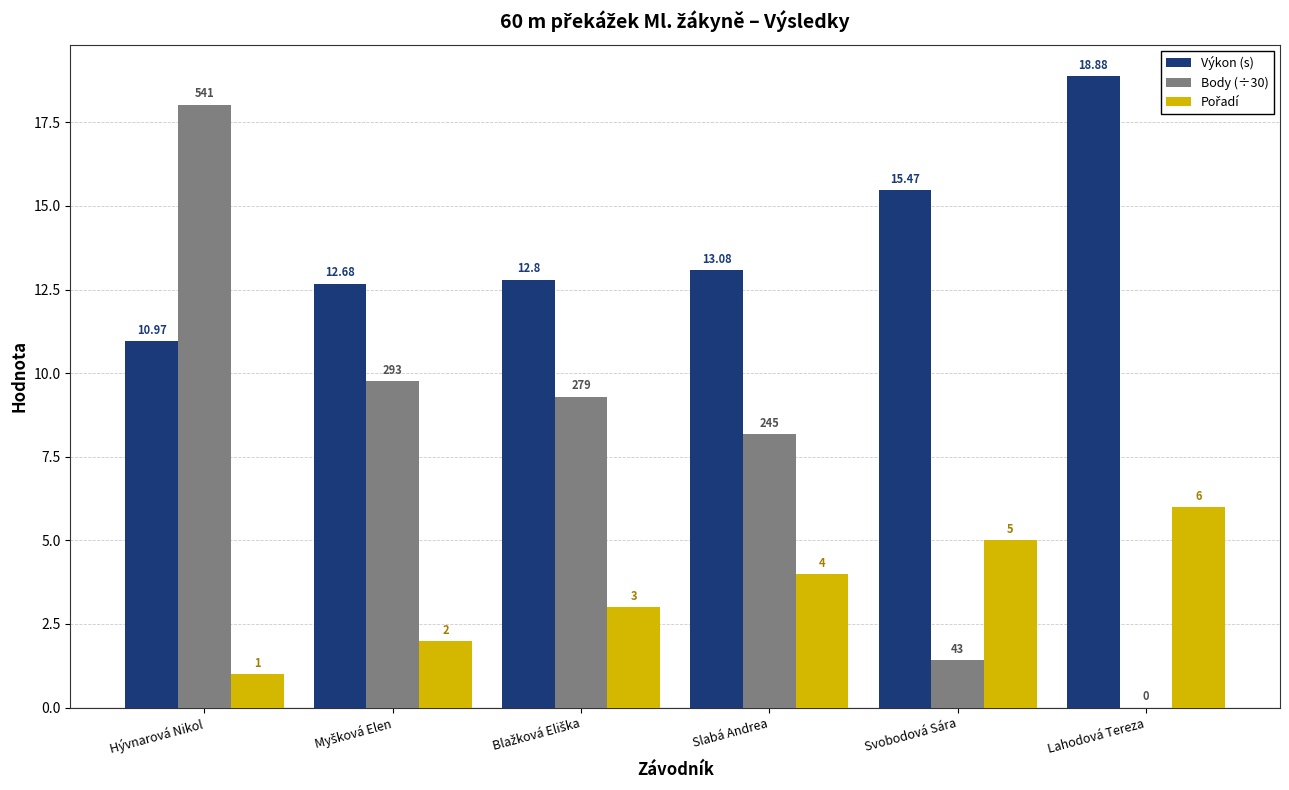

Which series has the largest range (max minus min)?

Body (÷30)